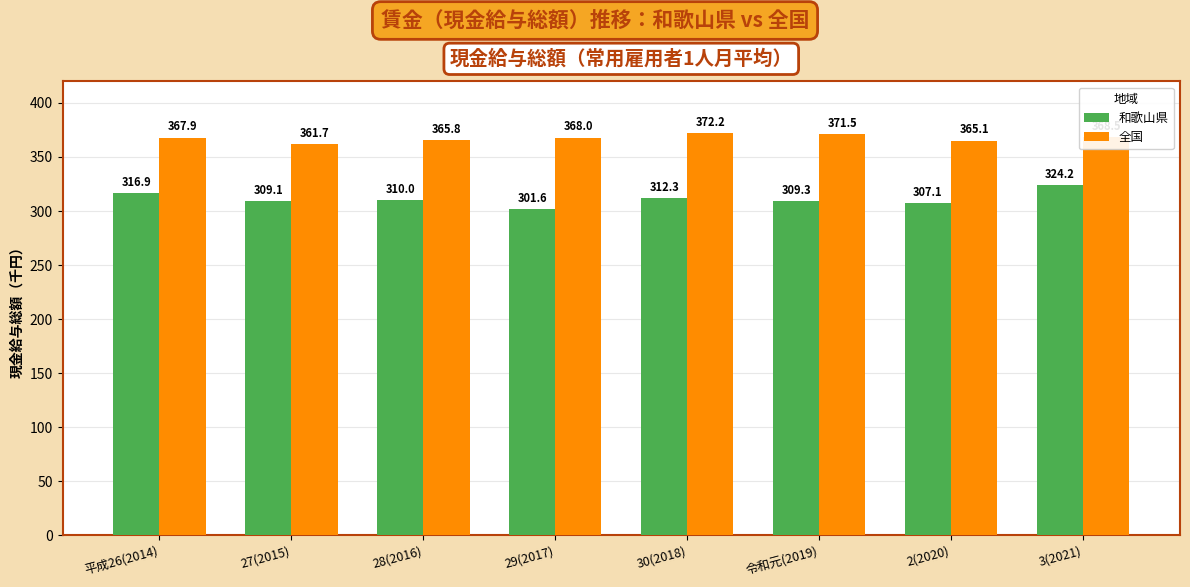

How many bars are there in each group?

2